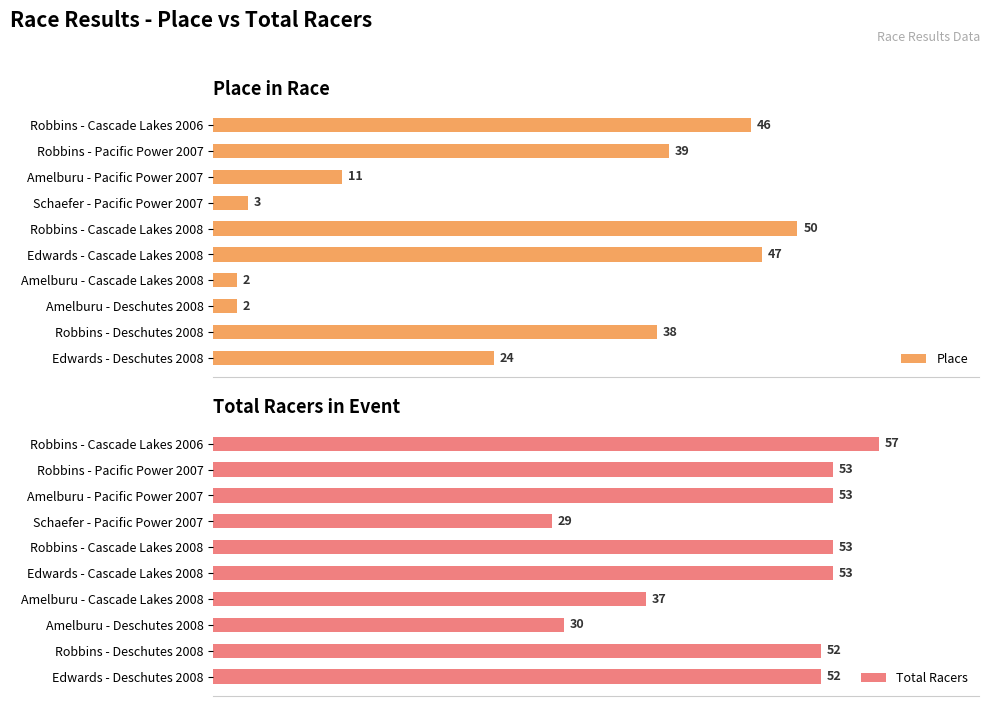

At which label is Place closest to 26?

Edwards - Deschutes 2008